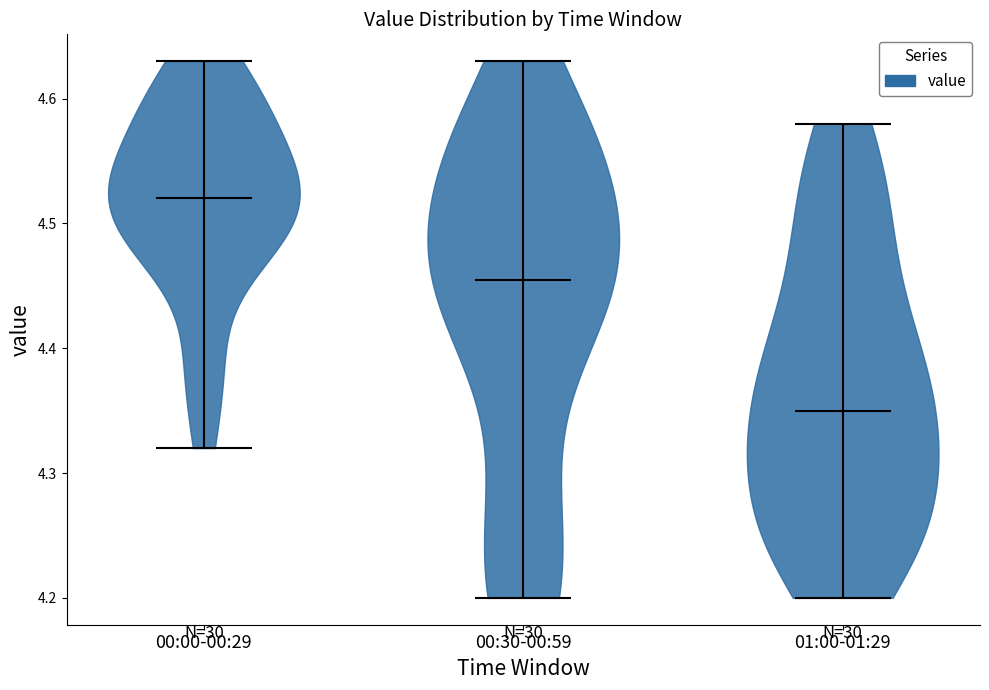

Reading left to right, read every violin against the y-axis: where its median line is, and the lowest and highest points it reaches. The values are not printed on the chart, so give them approximately, as read against the axis.

00:00-00:29: median line 4.52, lowest point 4.32, highest point 4.63
00:30-00:59: median line 4.46, lowest point 4.20, highest point 4.63
01:00-01:29: median line 4.35, lowest point 4.20, highest point 4.58